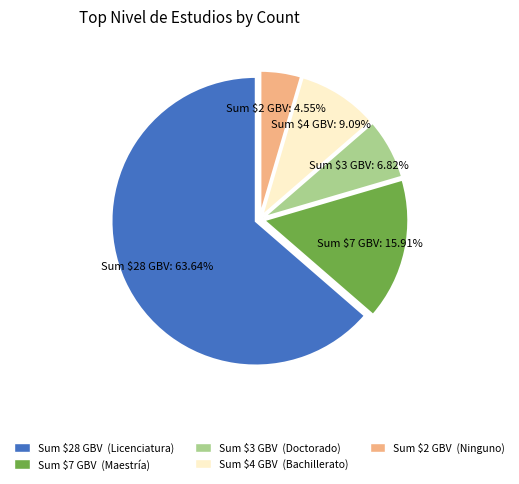

Is there a majority slice in this chart?

Yes